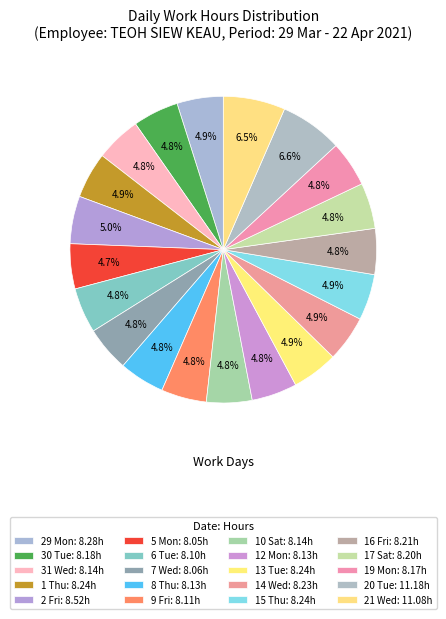

How many segments does this pie chart have?

20